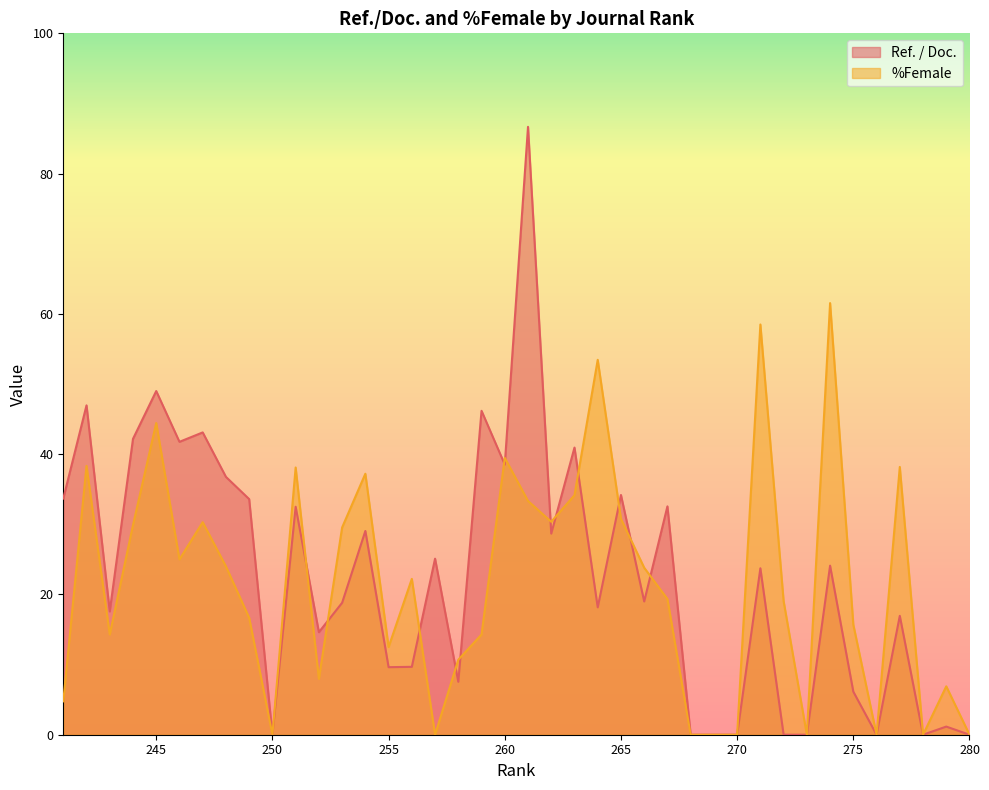

Is it true that %Female equals 0.0 at 250?

True